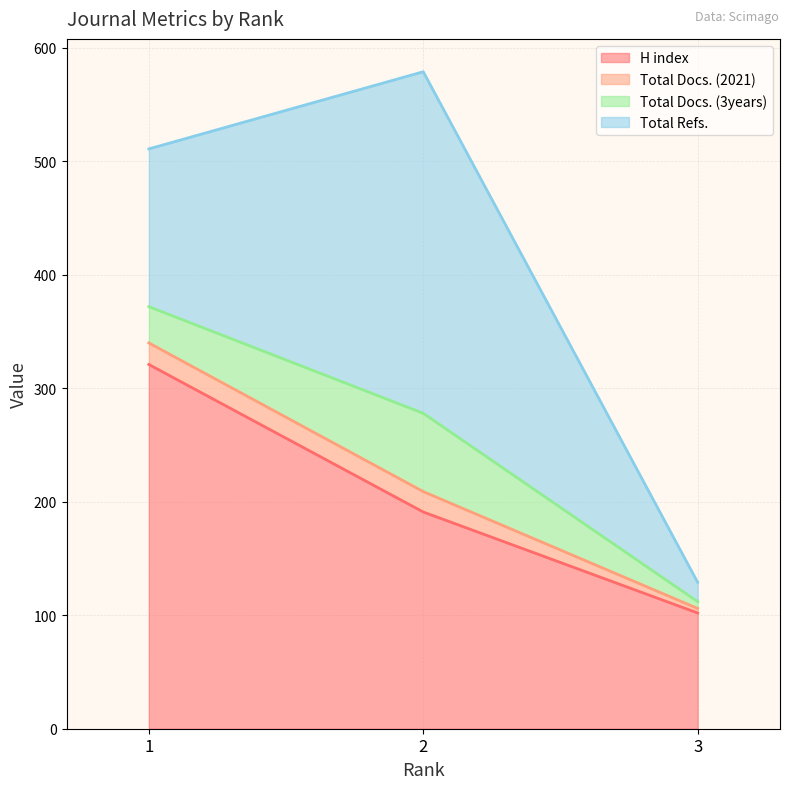

Does the chart have visible grid lines?

Yes